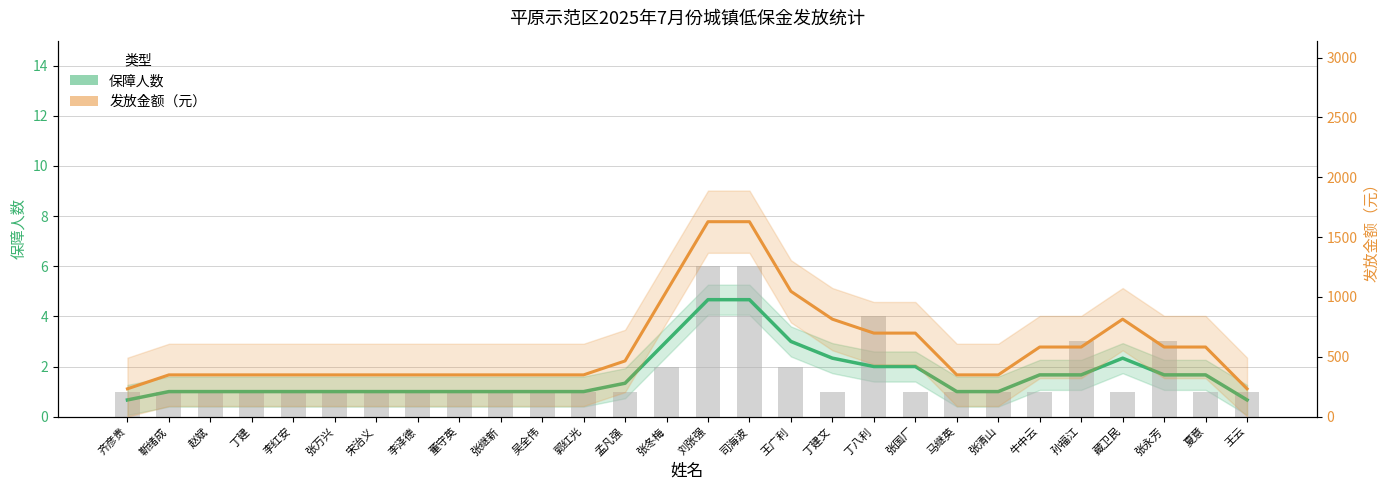

True or false: the data shows 0 at 孟凡强.

False